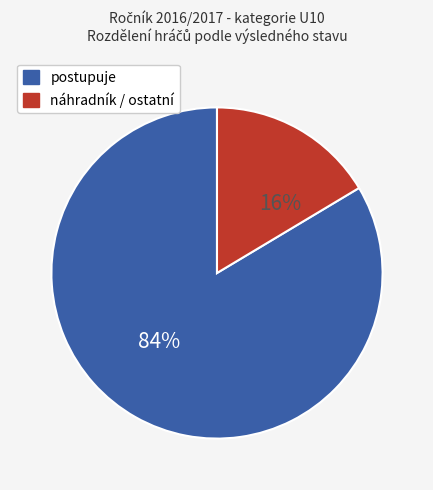

To the nearest percent, what is the average slice percentage?

50%